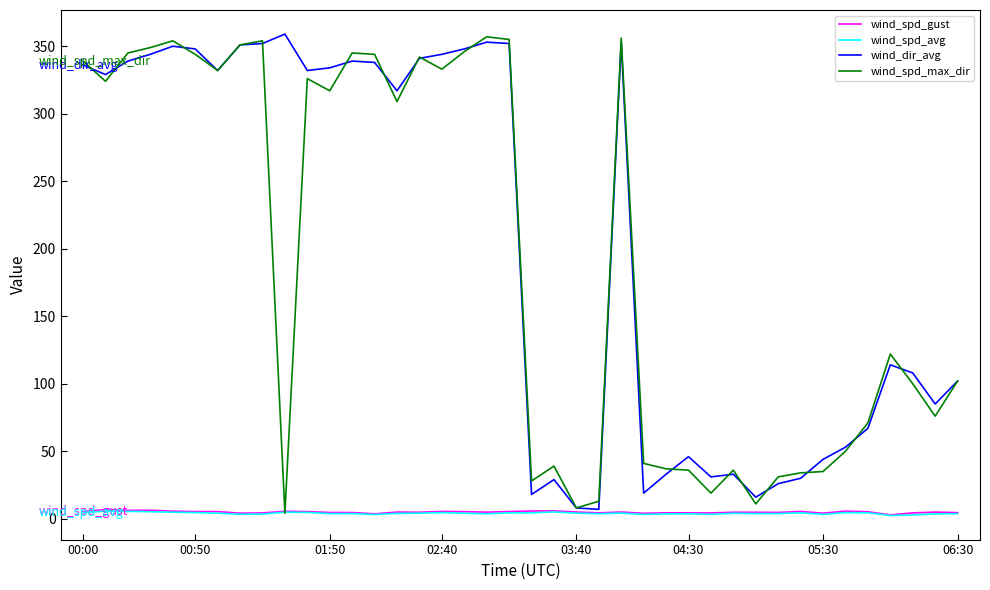

What are all the series names shown in the legend?

wind_spd_gust, wind_spd_avg, wind_dir_avg, wind_spd_max_dir